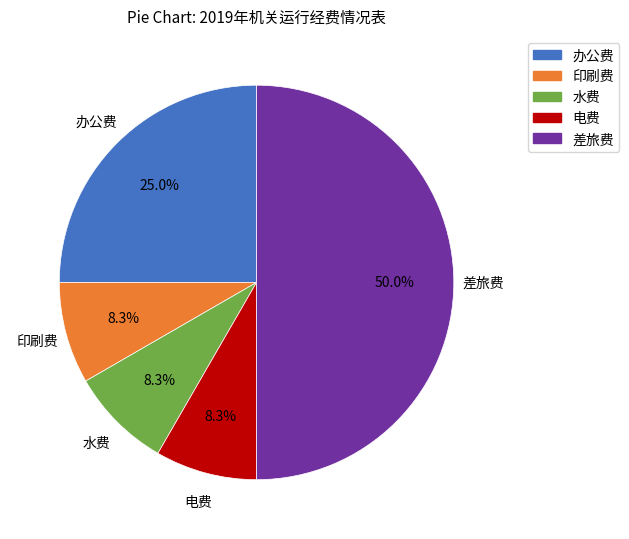

How many segments does this pie chart have?

5